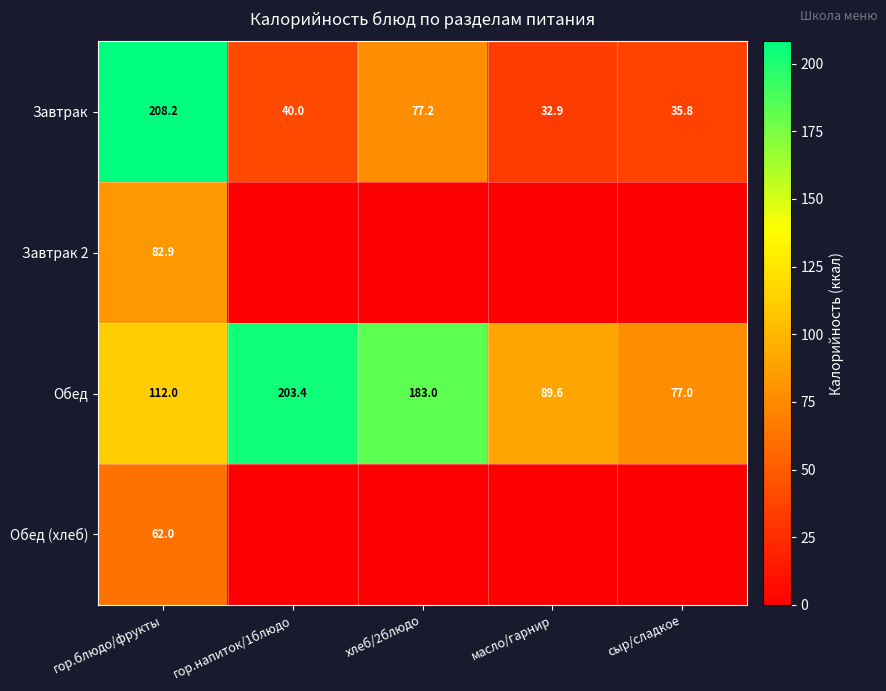

What is the spread (max minus min) of values at гор.блюдо/фрукты?

146.2